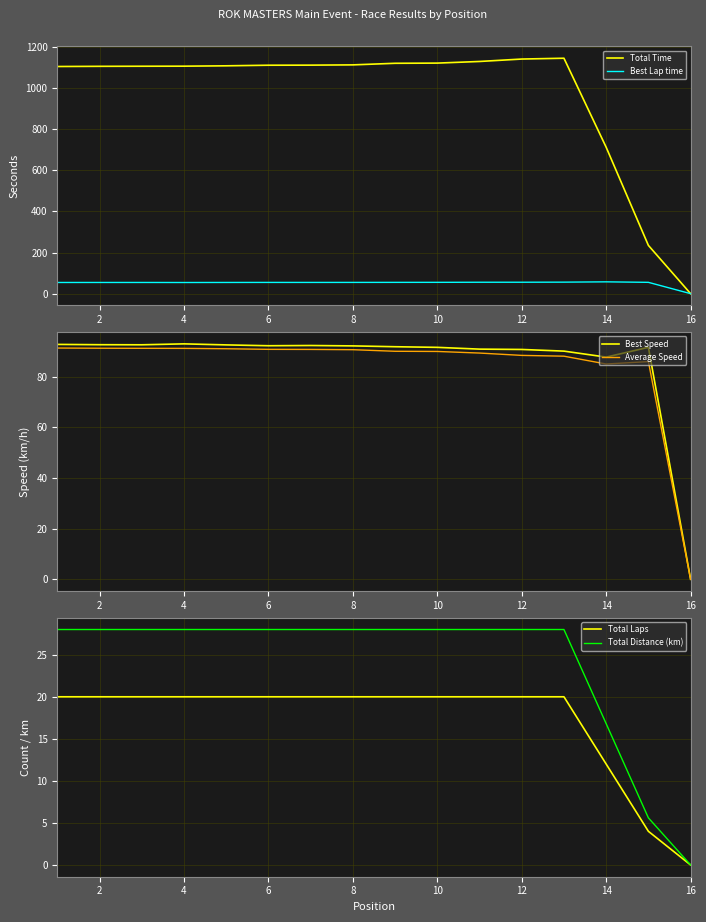

Is the value of Best Lap time at 6 greater than the value of Total Time at 6?

No